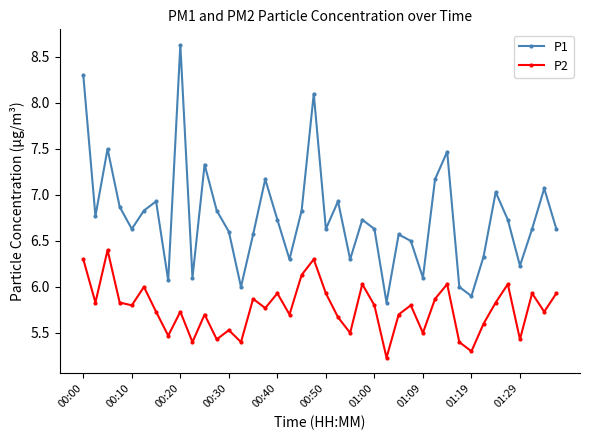

How many interior local valleys does the P2 series have?

14